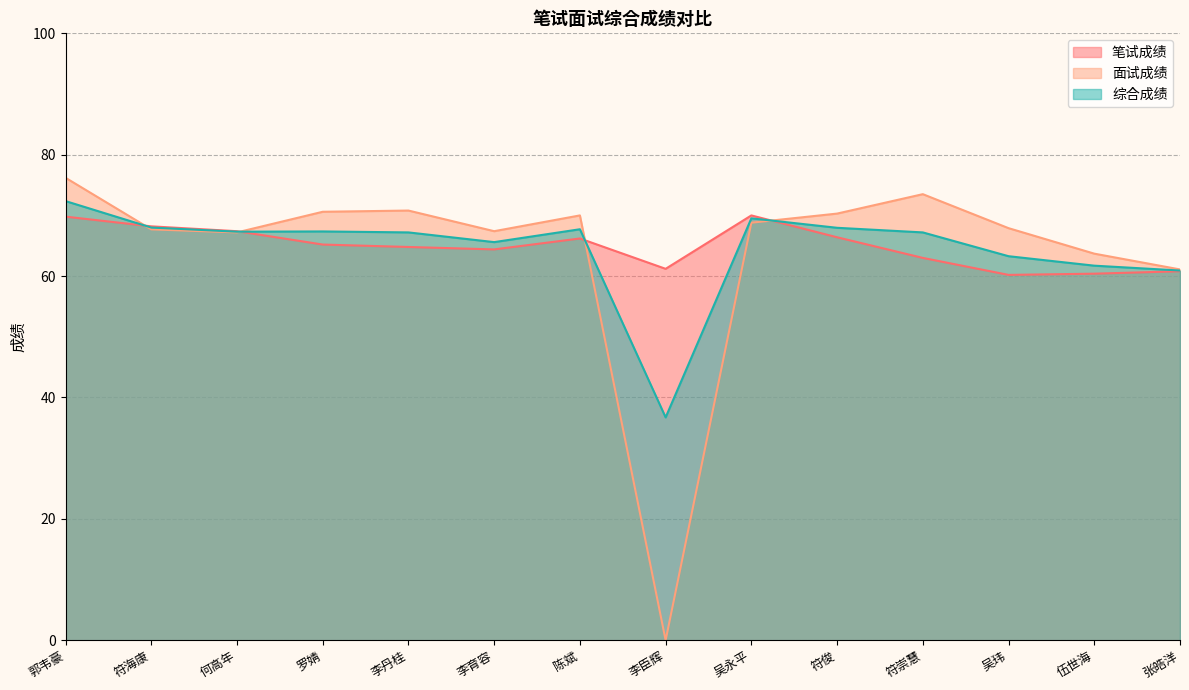

Does the chart display data point markers on the line(s)?

No